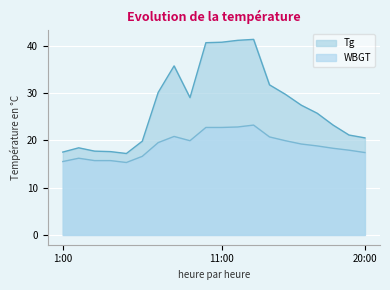

List the series in order of their peak value, highest first.

Tg, WBGT